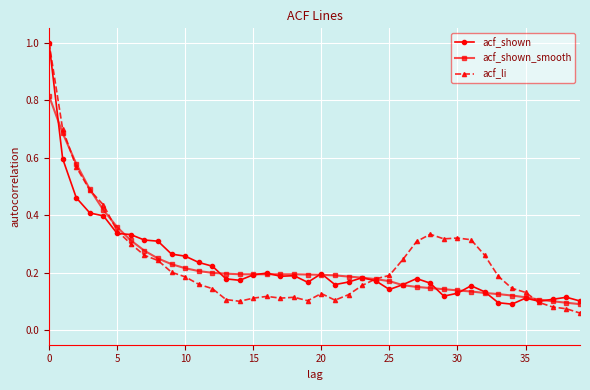

True or false: acf_li has more than 0 interior local peaks.

True